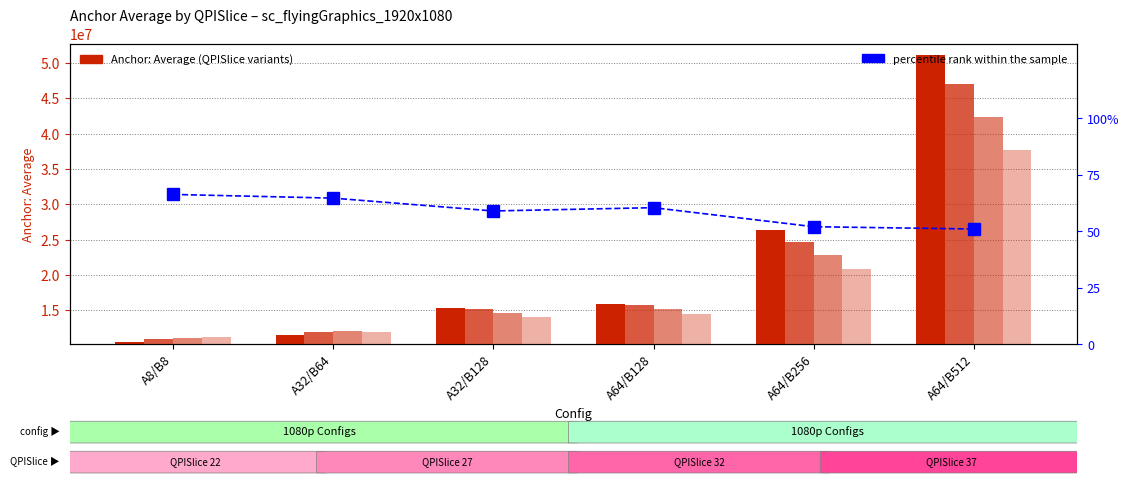

Is it true that sc_flyingGraphics QPISlice27 equals 24726978.0 at A64/B256?

True